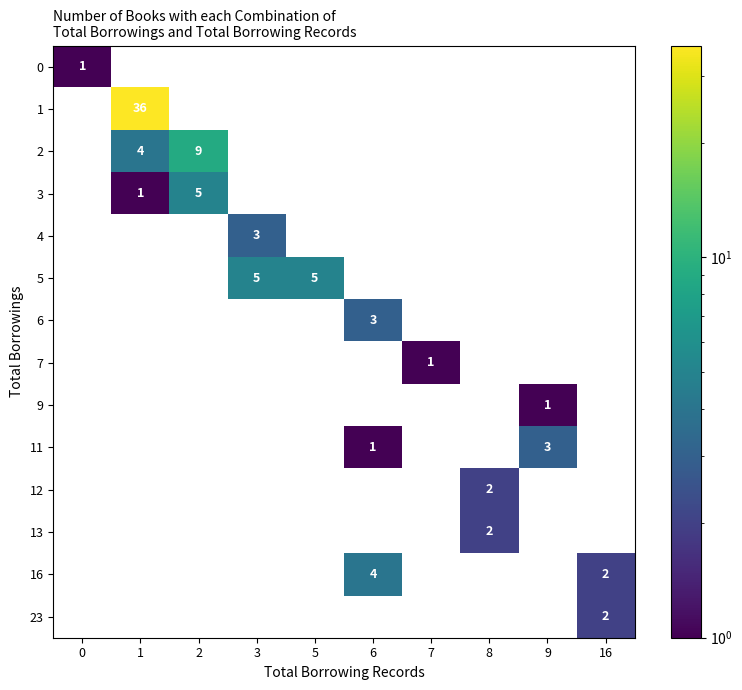

Is it true that 4 equals 1 at 6?

False